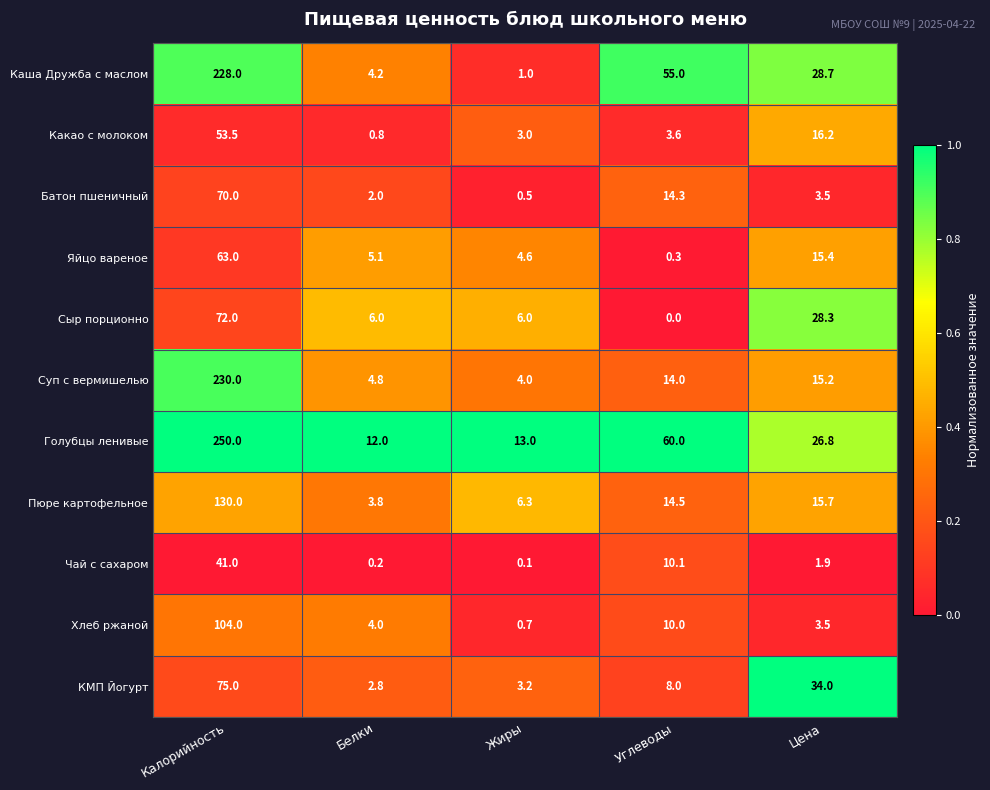

The value of Пюре картофельное at Углеводы is 20.2. True or false?

False